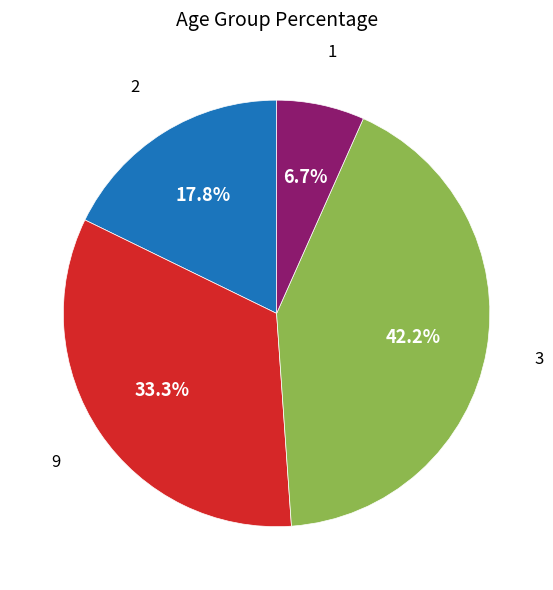

Does any single category account for the majority?

No